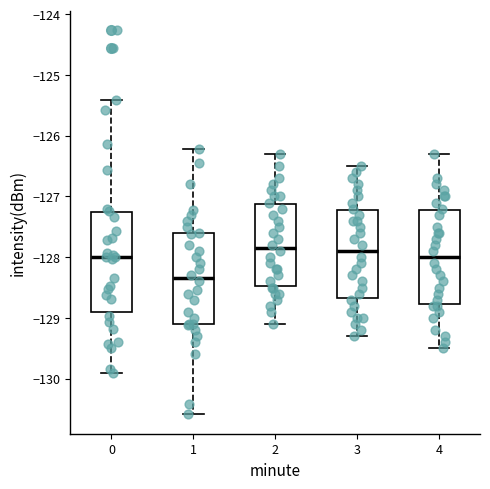

Reading left to right, read every box against the y-axis: the position of its median line, the range the box covers, and the ends of its whiskers. The values are not printed on the chart, so give them approximately, as read against the axis.

0: median -128.0, box -128.9 to -127.3, whiskers -129.9 to -125.4
1: median -128.3, box -129.1 to -127.6, whiskers -130.6 to -126.2
2: median -127.8, box -128.5 to -127.1, whiskers -129.1 to -126.3
3: median -127.9, box -128.7 to -127.2, whiskers -129.3 to -126.5
4: median -128.0, box -128.8 to -127.2, whiskers -129.5 to -126.3